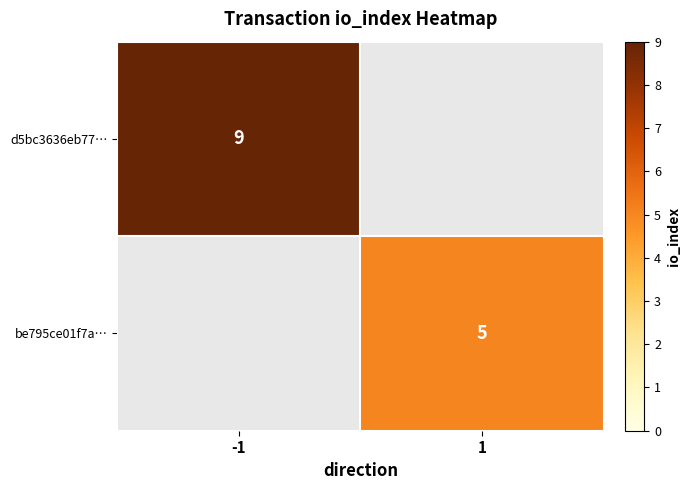

Is the value of d5bc3636eb77… at -1 greater than the value of be795ce01f7a… at 1?

Yes